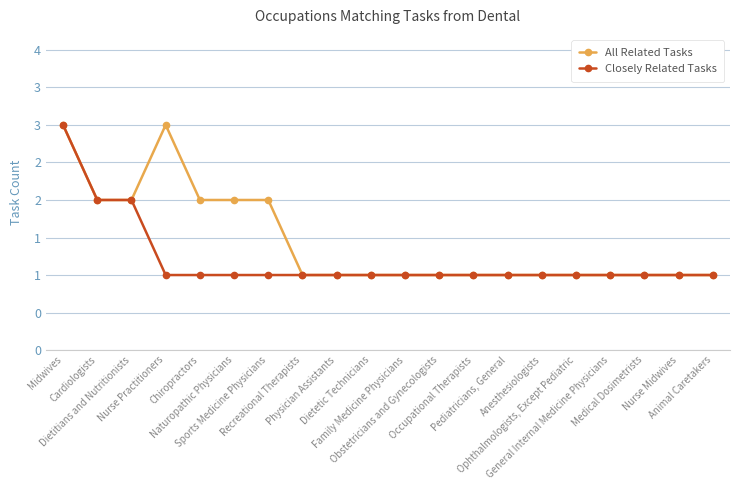

What is the sum of the Closely Related Tasks values at Midwives and Animal Caretakers?

4